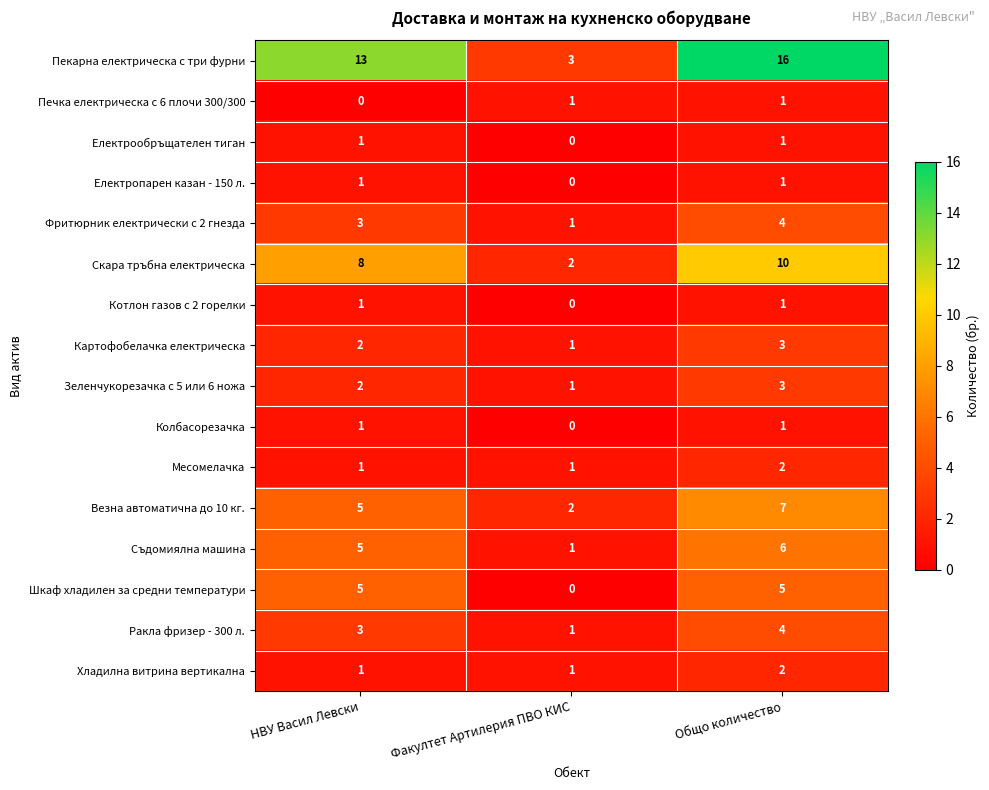

Which series has the largest total across all categories?

Пекарна електрическа с три фурни